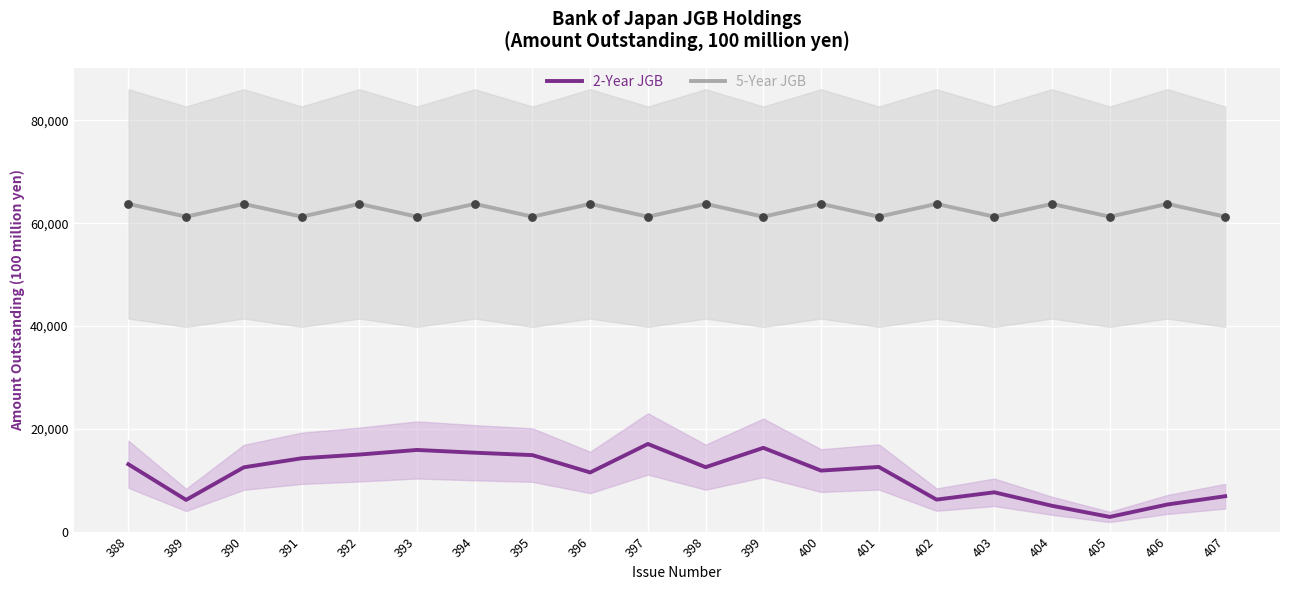

What are all the series names shown in the legend?

2-Year JGB, 5-Year JGB